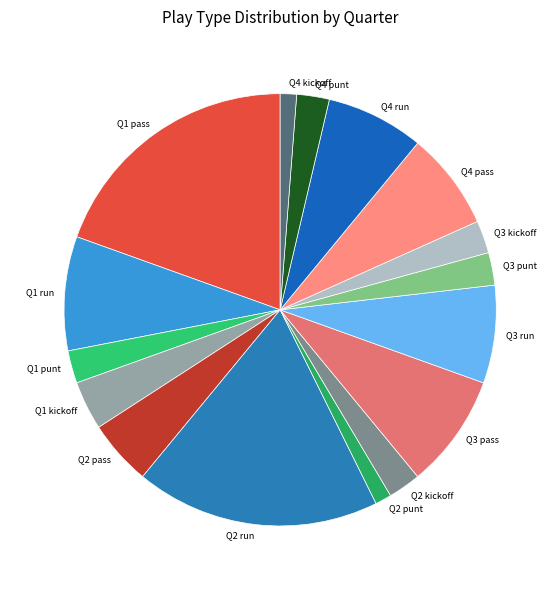

Does Q3 pass represent more than half of the total?

No